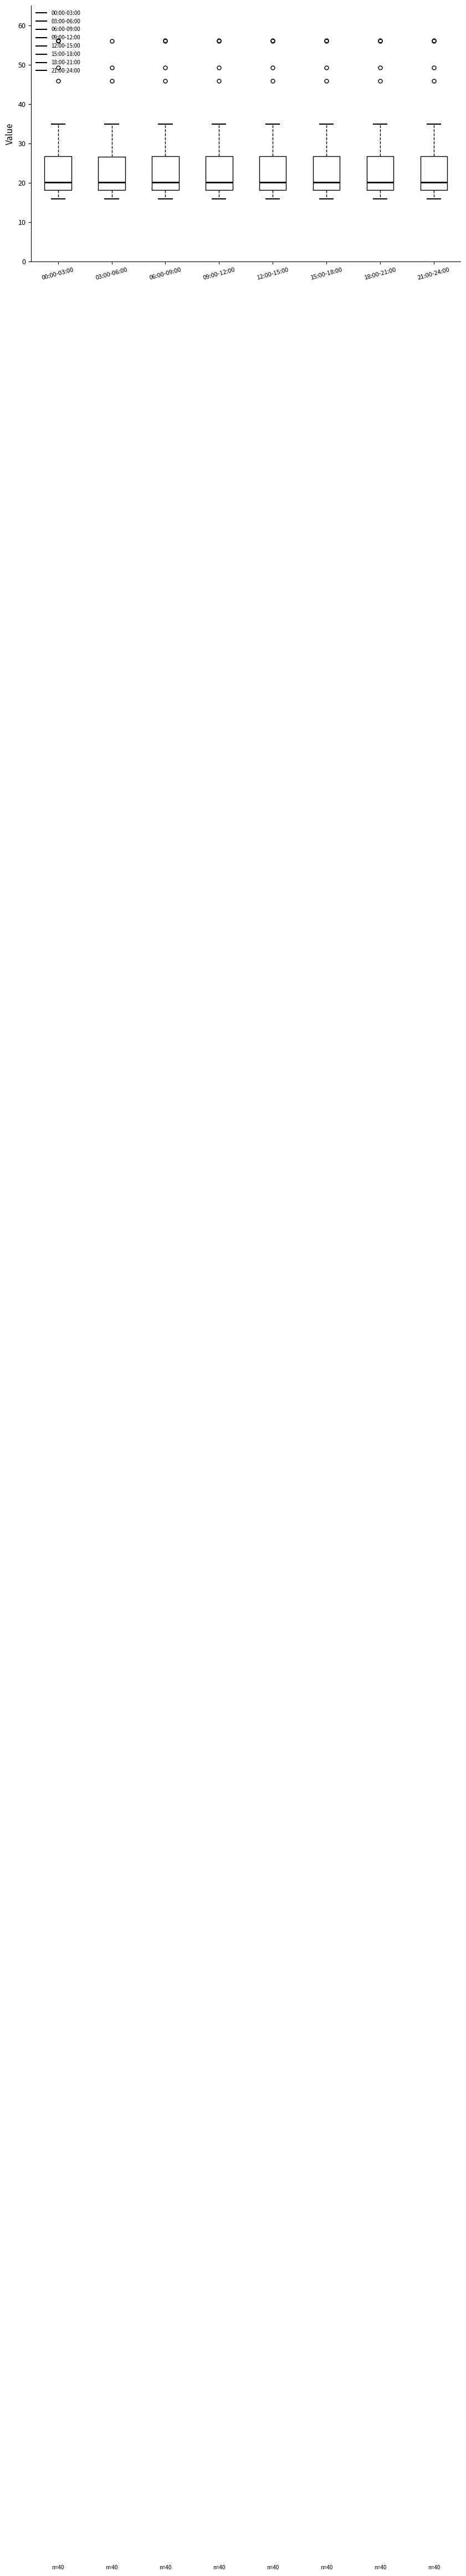

Where does the upper whisker of the box for 15:00-18:00 end on the y-axis? The values are not printed on the chart, so give them approximately, as read against the axis.

35